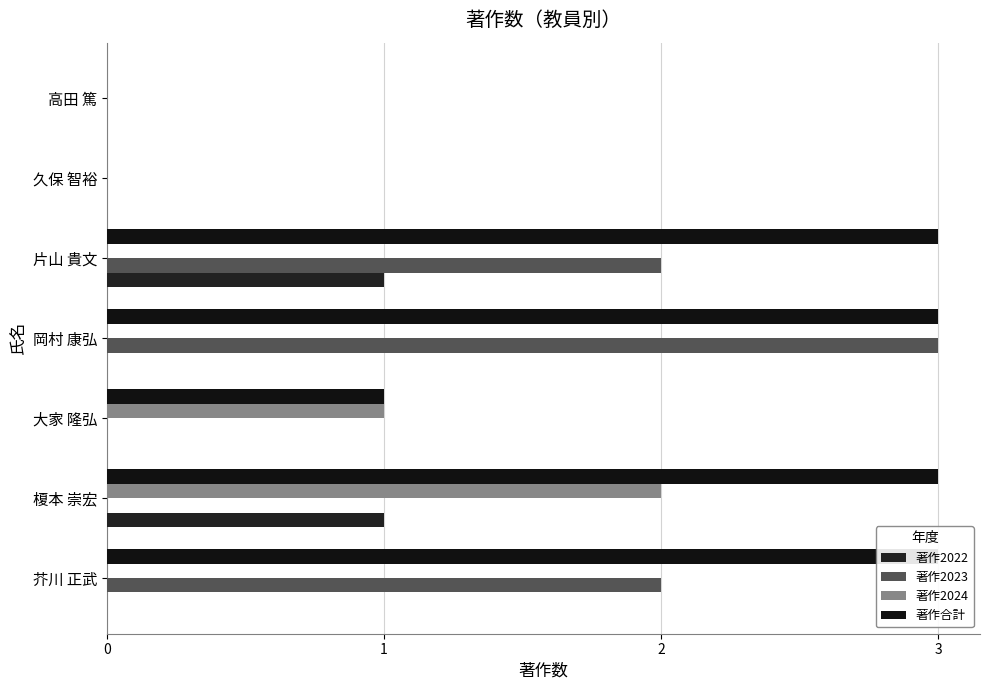

What is the difference between the maximum and minimum values in the 著作2024 series?

2